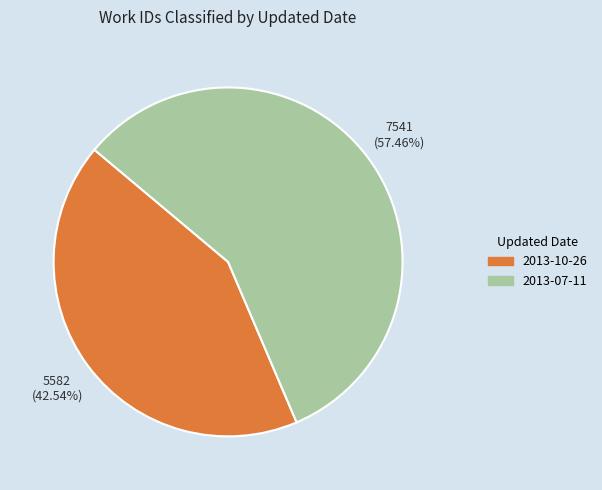

Which has a higher value, 2013-10-26 or 2013-07-11?

2013-07-11